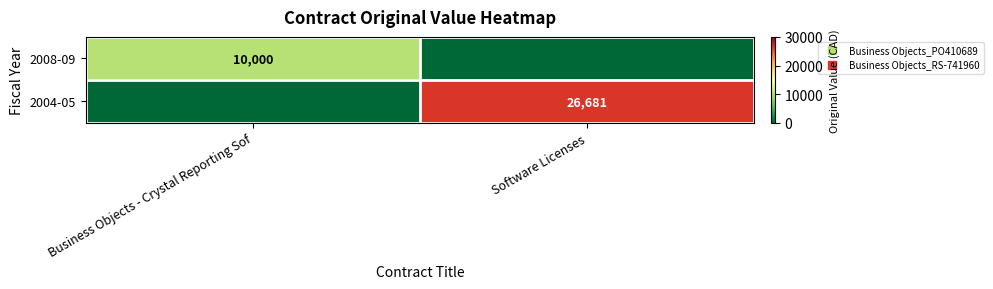

What is the total value across all series at Business Objects - Crystal Reporting Sof?

10000.0